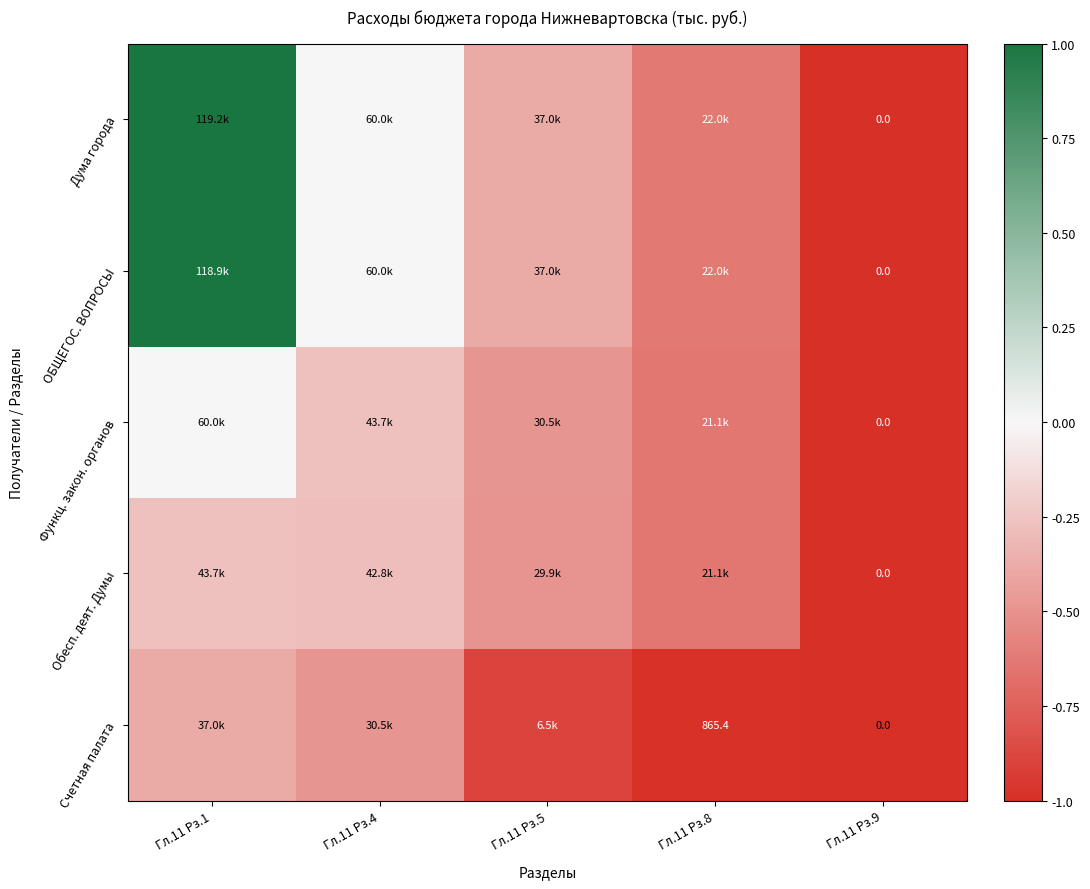

Read the Счетная палата value at Гл.11 Рз.5.

-0.9